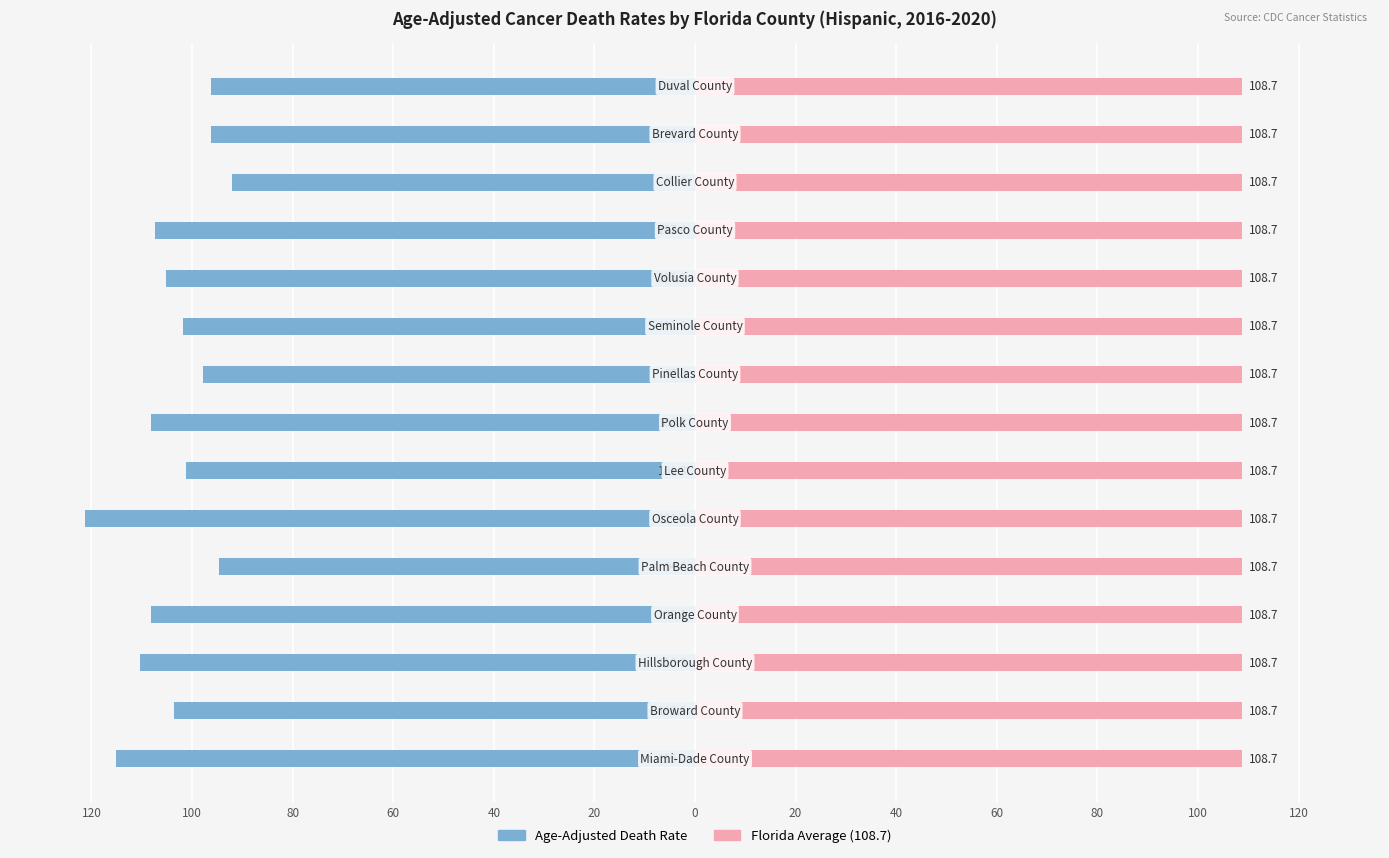

How many groups of bars are there?

15